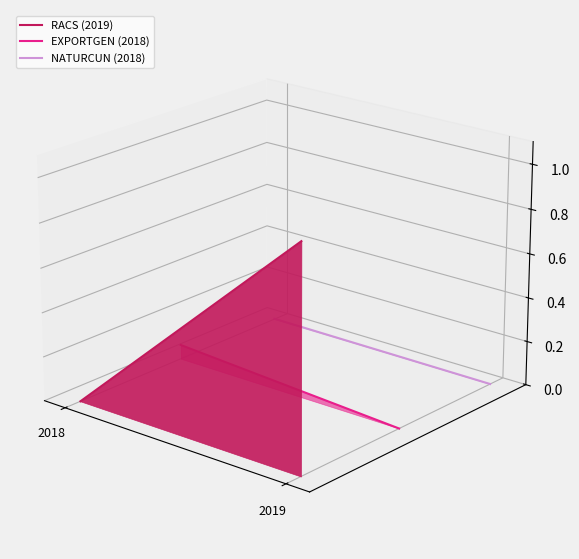

List the series in order of their peak value, lowest first.

EXPORTGEN (2018), NATURCUN (2018), RACS (2019)